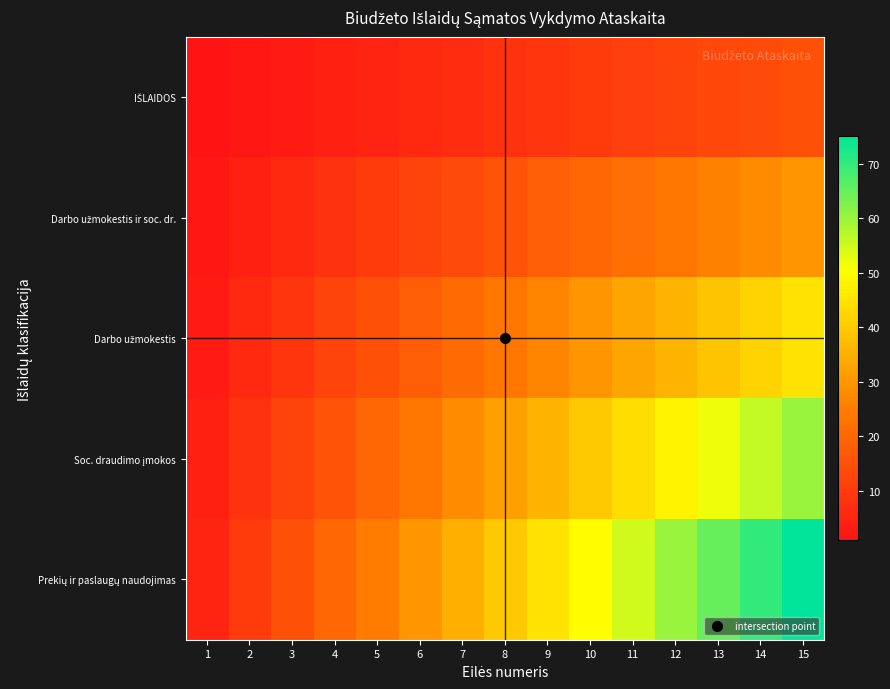

How many series are shown in this chart?

5